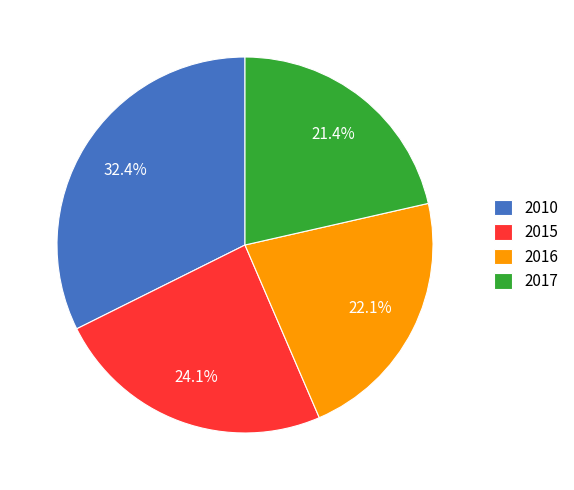

Is it true that 2015 is 24% of the pie?

True